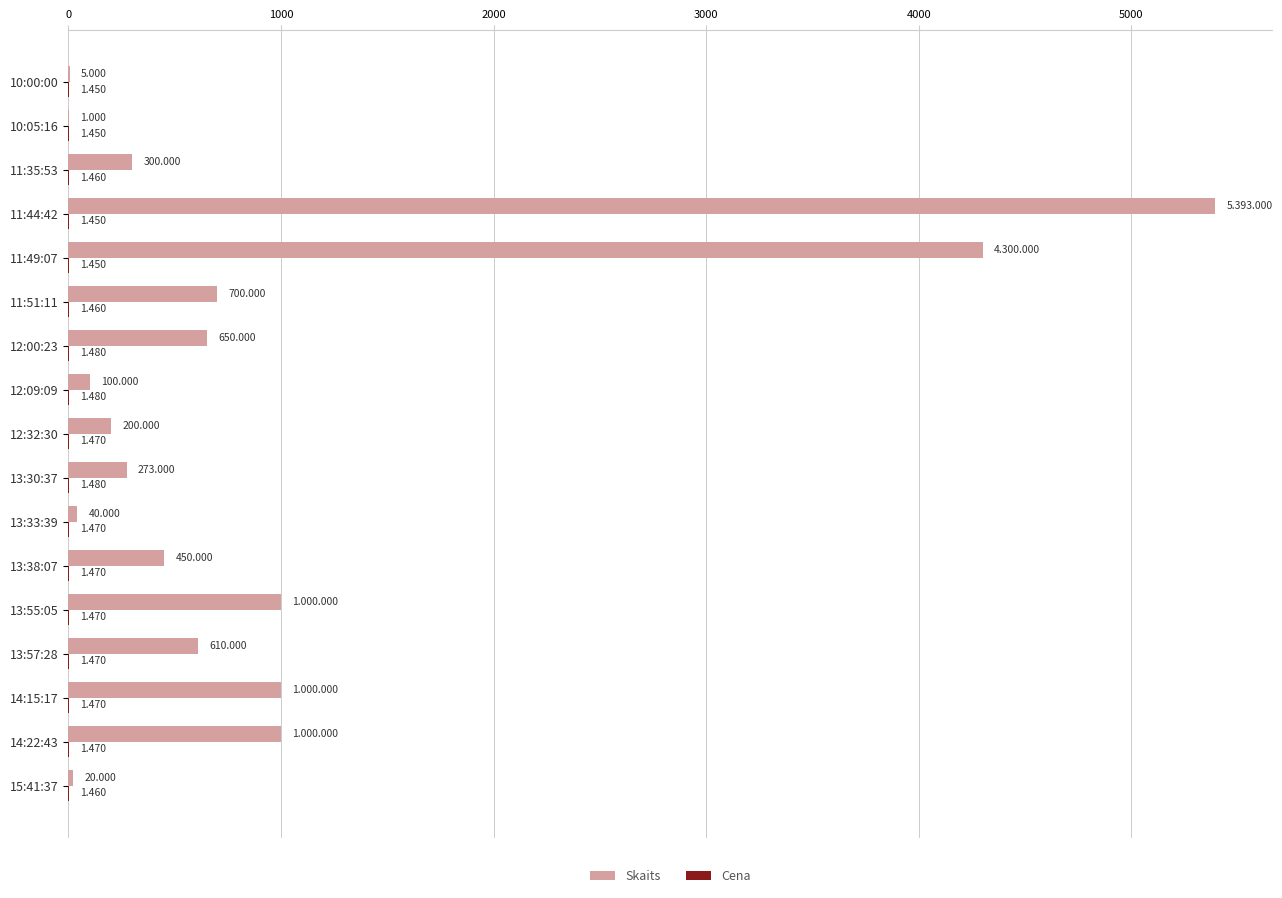

What is the maximum value shown in the chart?

5393.0